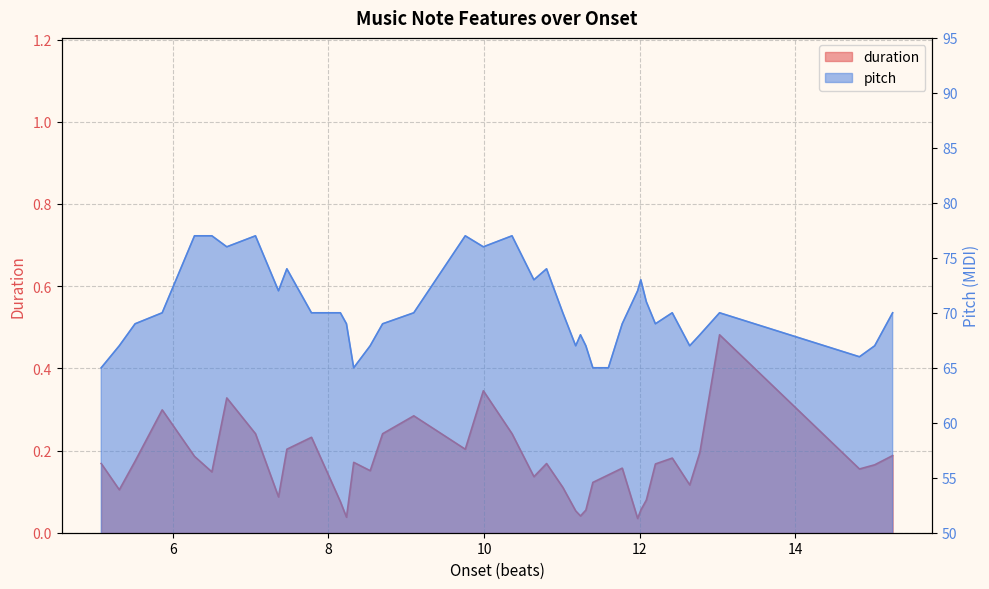

List the series in order of their overall mean, lowest first.

duration, pitch